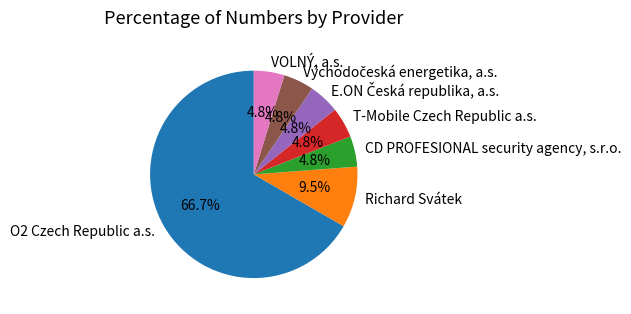

Which slice is the largest?

O2 Czech Republic a.s.